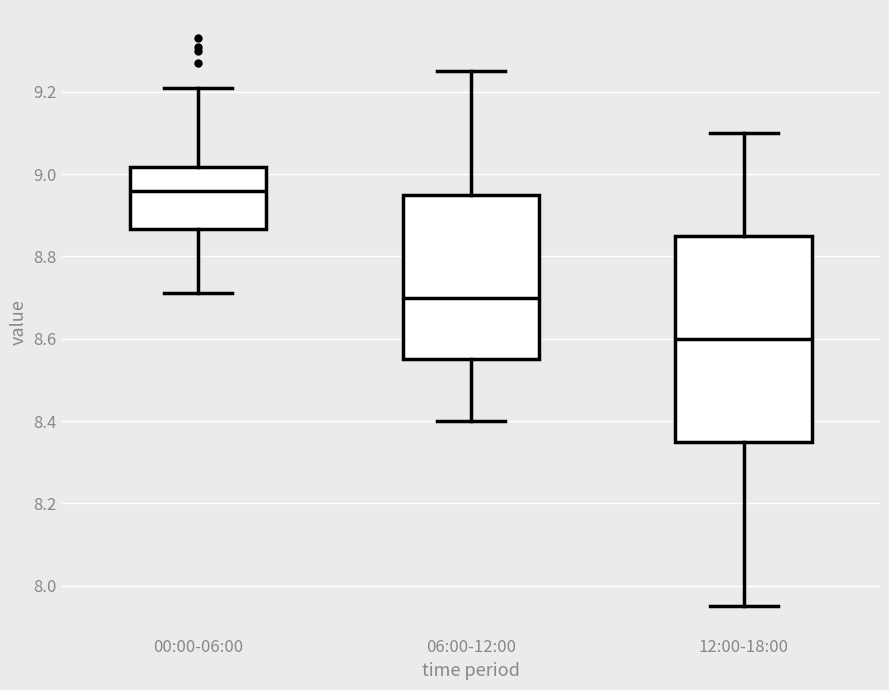

Reading left to right, read every box against the y-axis: the position of its median line, the range the box covers, and the ends of its whiskers. The values are not printed on the chart, so give them approximately, as read against the axis.

00:00-06:00: median 8.96, box 8.86 to 9.02, whiskers 8.72 to 9.22
06:00-12:00: median 8.70, box 8.56 to 8.96, whiskers 8.40 to 9.26
12:00-18:00: median 8.60, box 8.36 to 8.86, whiskers 7.96 to 9.10